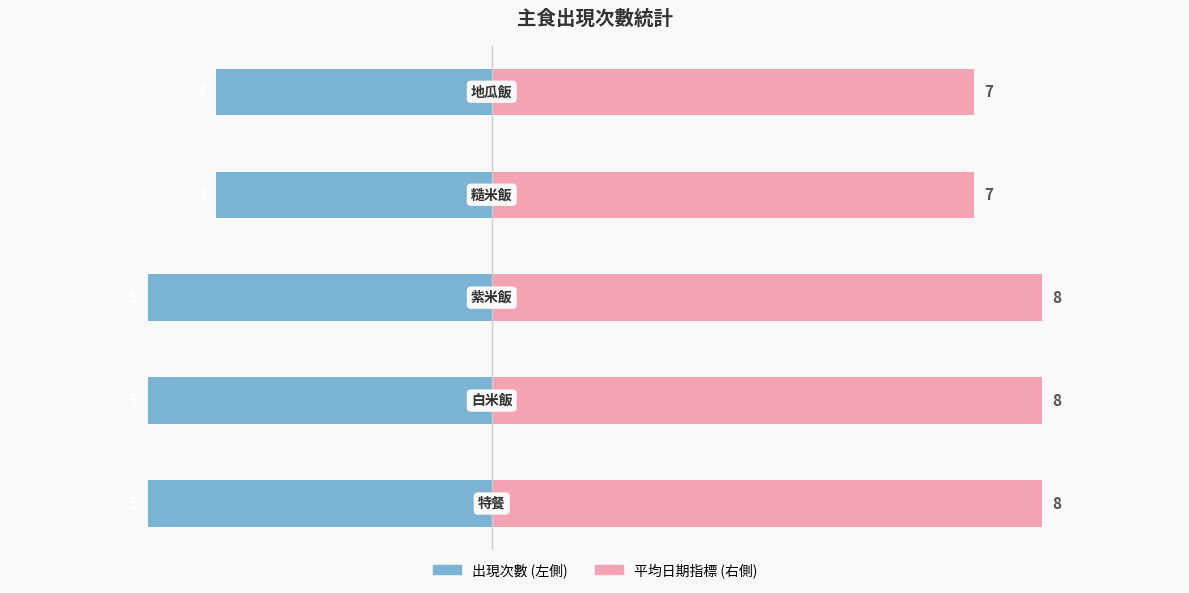

What is the spread (max minus min) of values at 0?

13